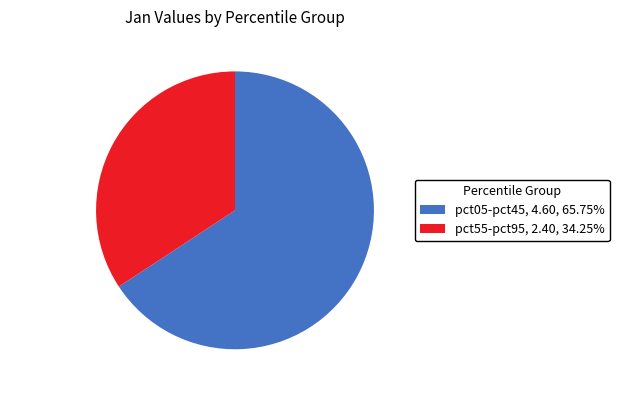

Is pct05-pct45 the majority of the pie?

Yes